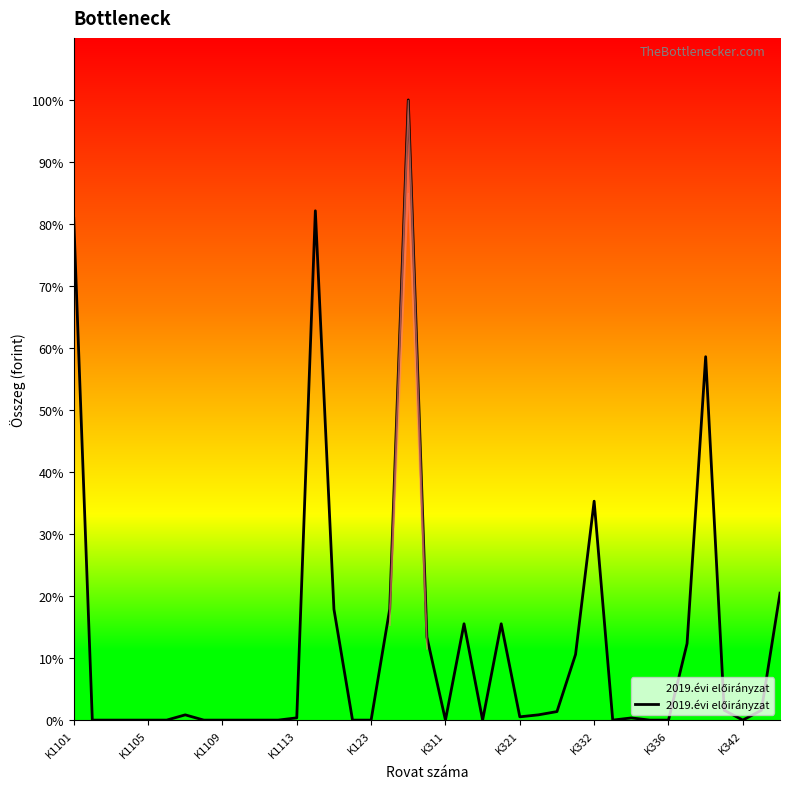

Reading left to right, transcribe all the data shown in this chart.

22922170	0	0	0	0	0	240000	0	0	0	0	0	103000	23265170	5065140	0	0	5065140	28330310	3798113	0	4400000	0	4400000	150000	240000	390000	3000000	10000000	0	100000	0	0	3500000	16600000	450000	0	450000	5800000